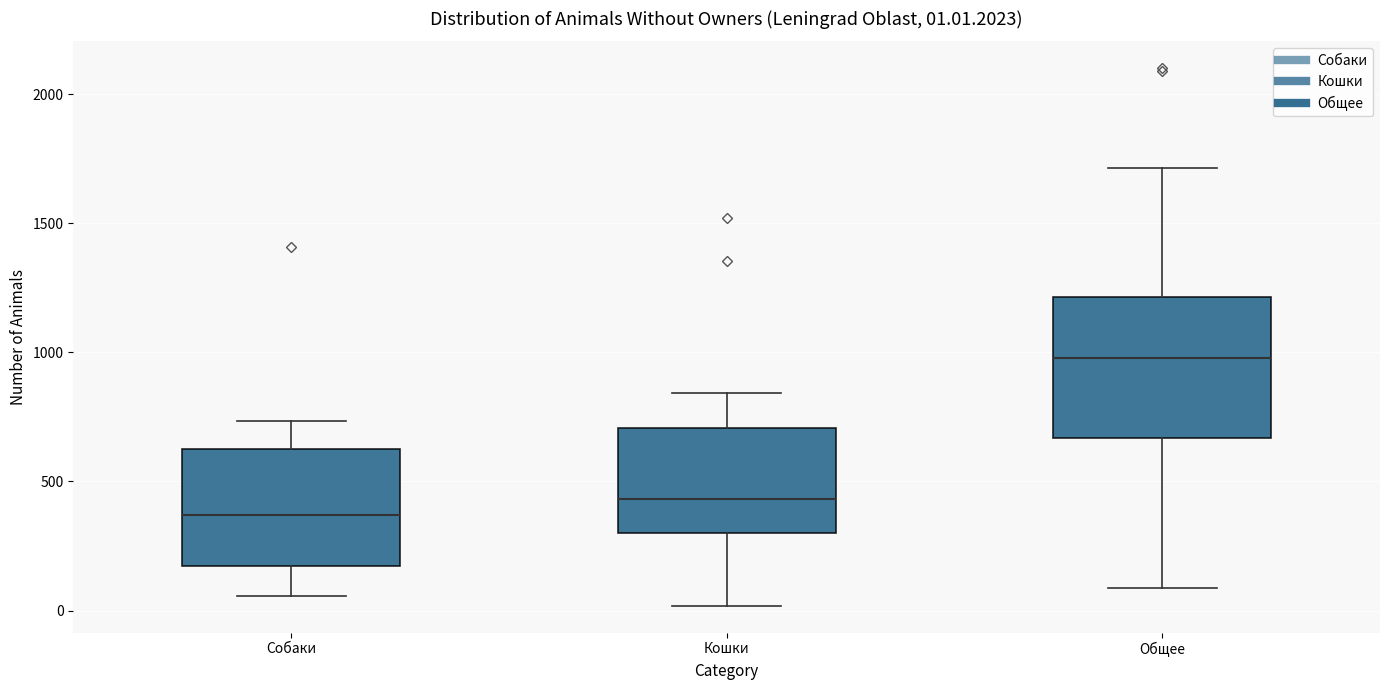

Which box has the lowest median line?

Собаки